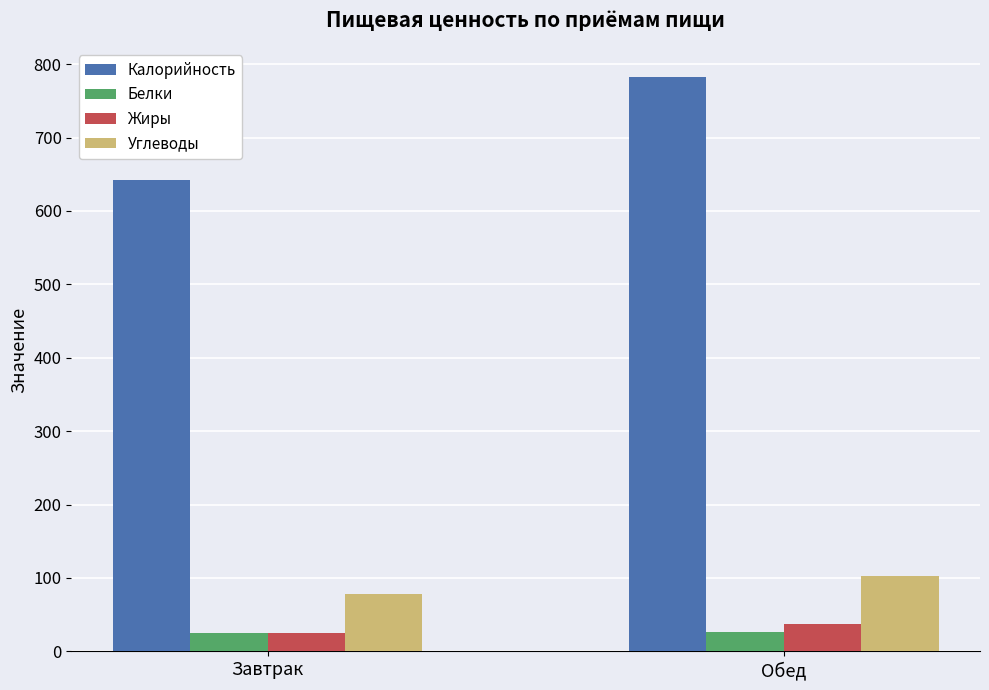

At how many categories does at least one series exceed 412?

2